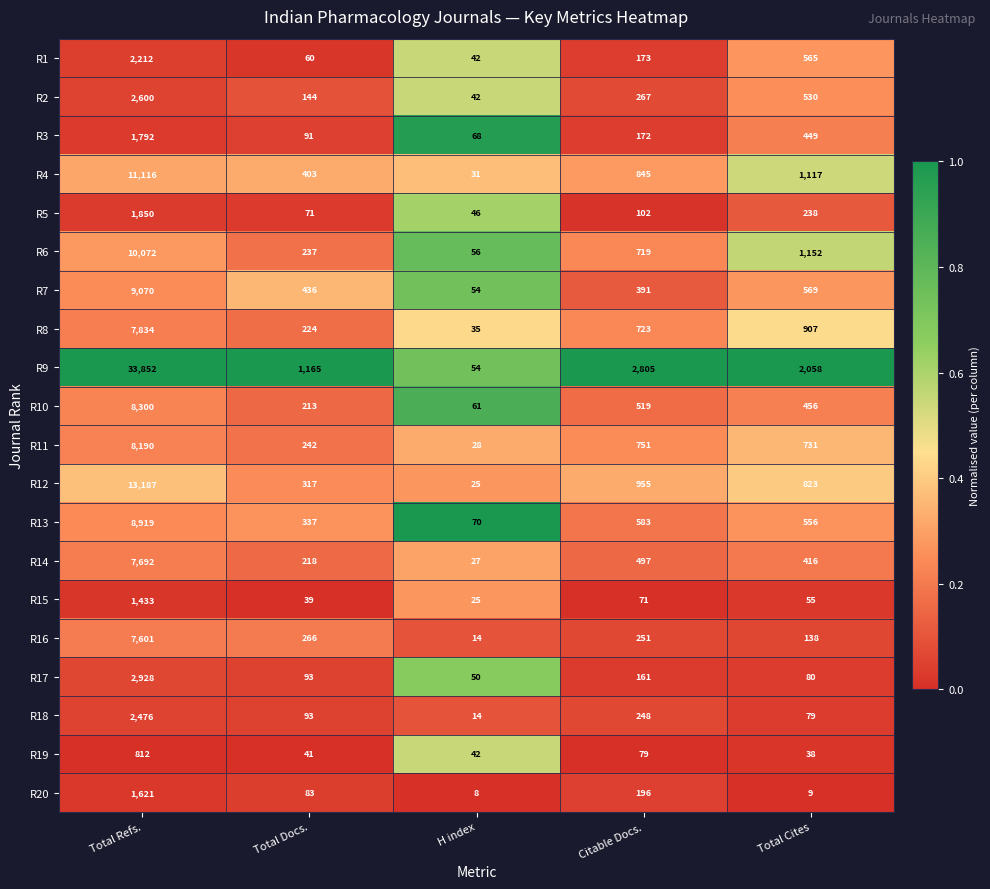

The value of R9 at Total Refs. is 56178. True or false?

False